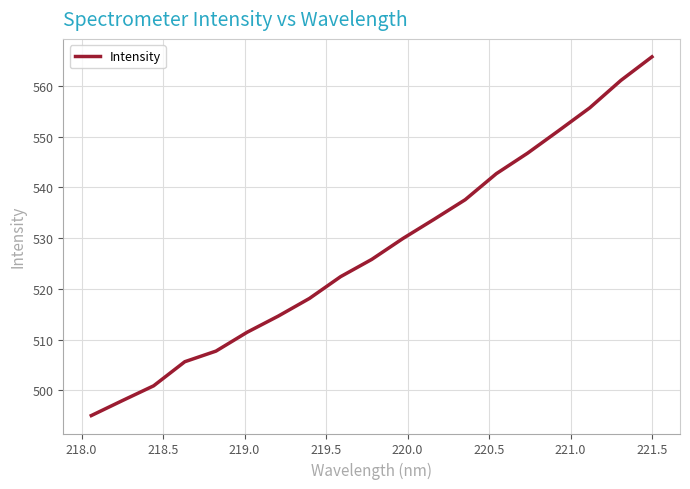

What is the minimum value shown in the chart?

495.0